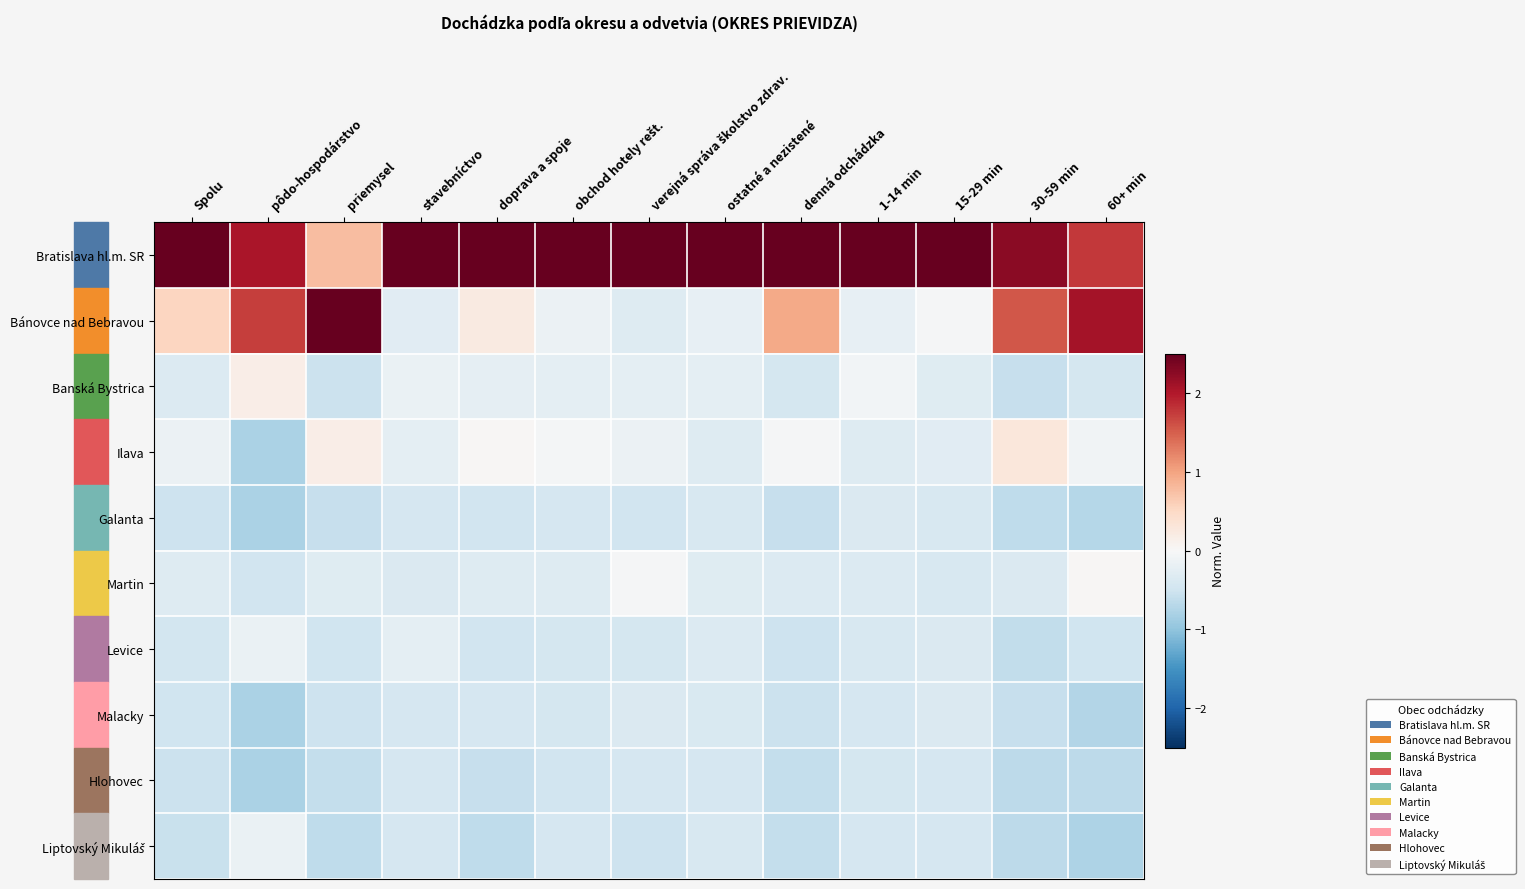

What is the total value across all series at ostatné a nezistené?

-0.5